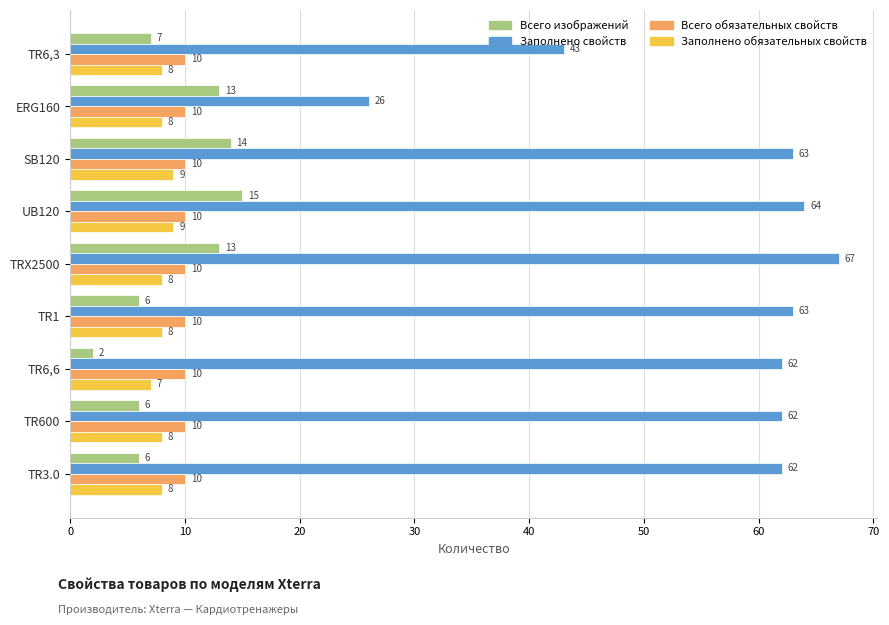

Which series has the largest range (max minus min)?

Заполнено свойств